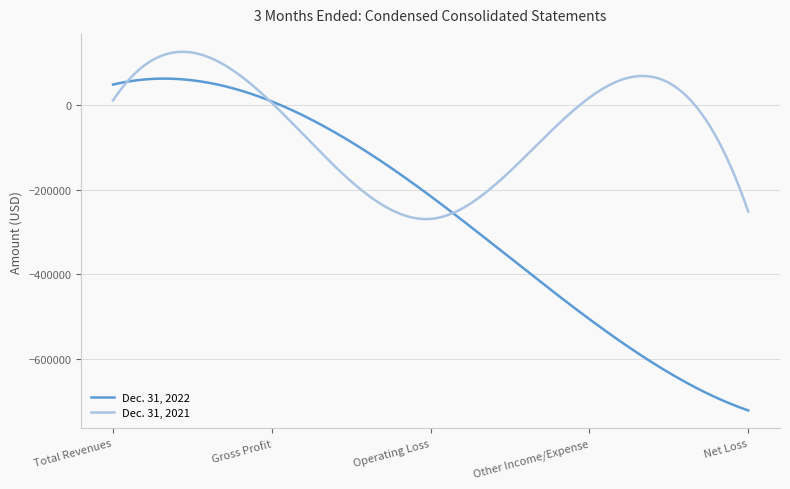

Which series has the largest range (max minus min)?

Dec. 31, 2022